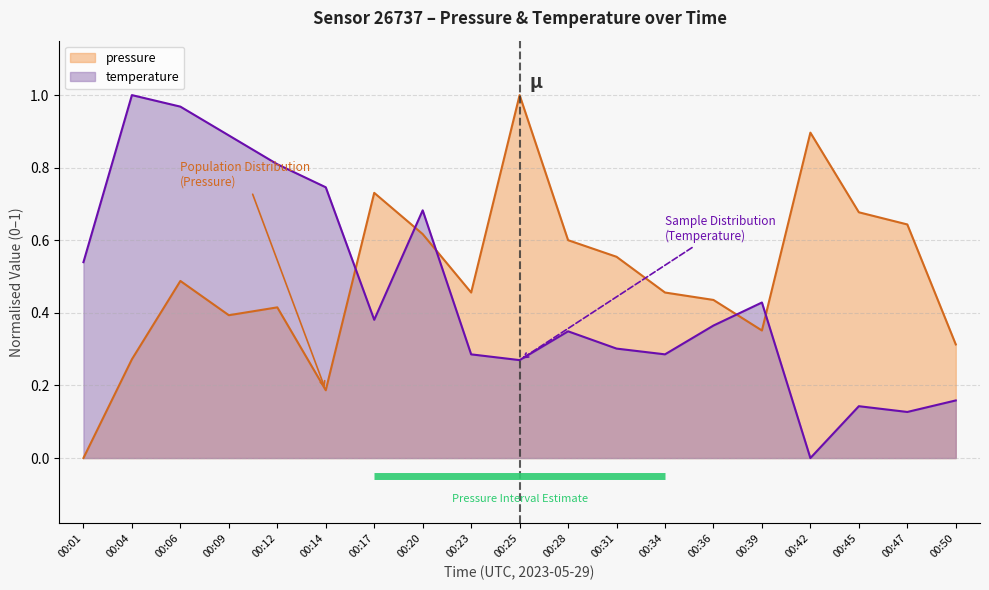

Does the chart display data point markers on the line(s)?

No